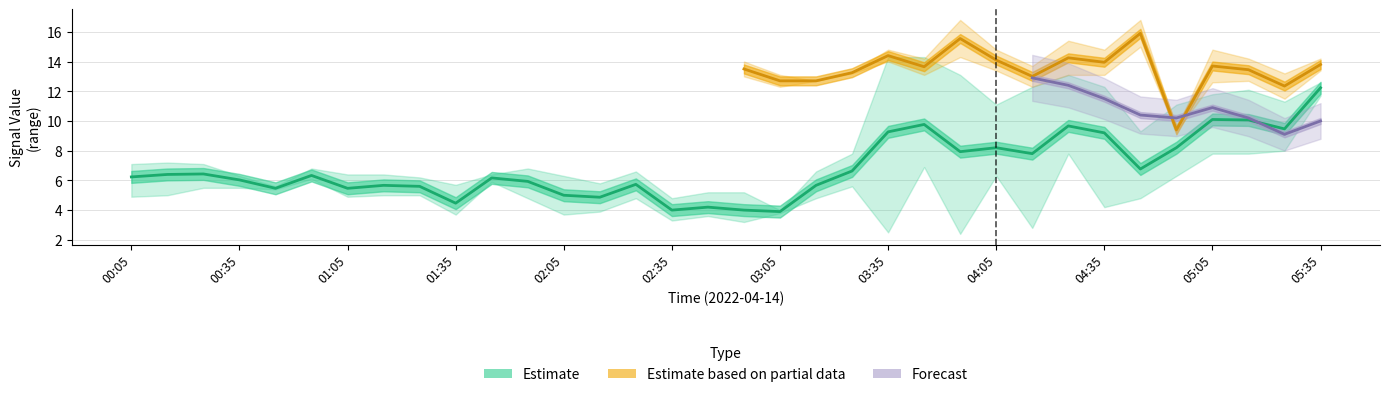

What is the sum of the 5.250 values at 04:25 and 02:55?

23.4